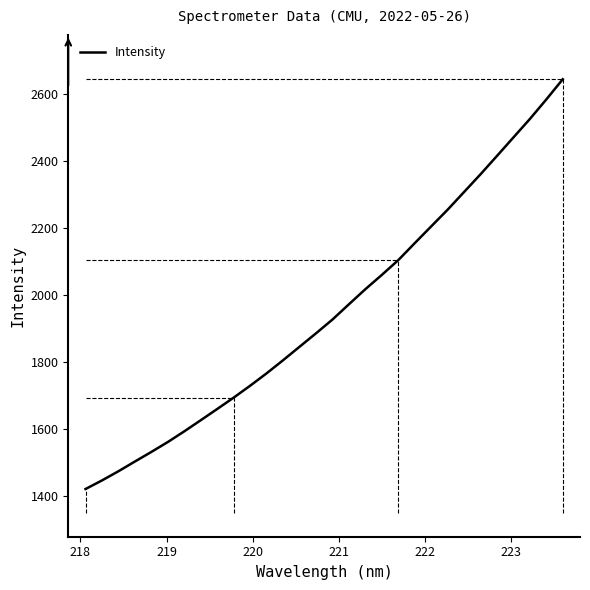

What is the minimum value shown in the chart?

1421.7